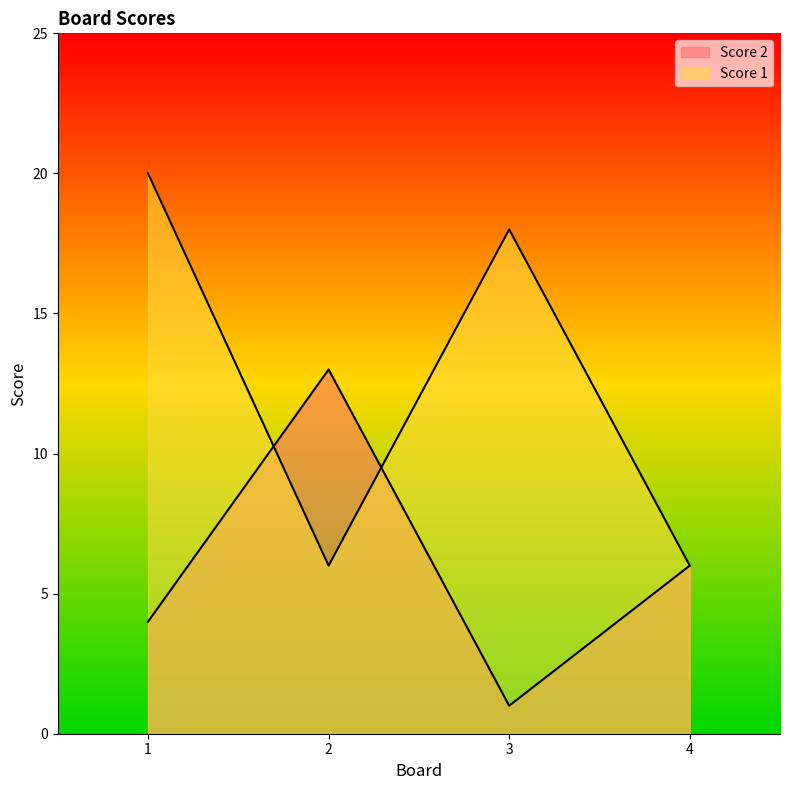

Reading left to right, what are all the values shown in this chart?

Score 2: 4	13	1	6
Score 1: 20	6	18	6